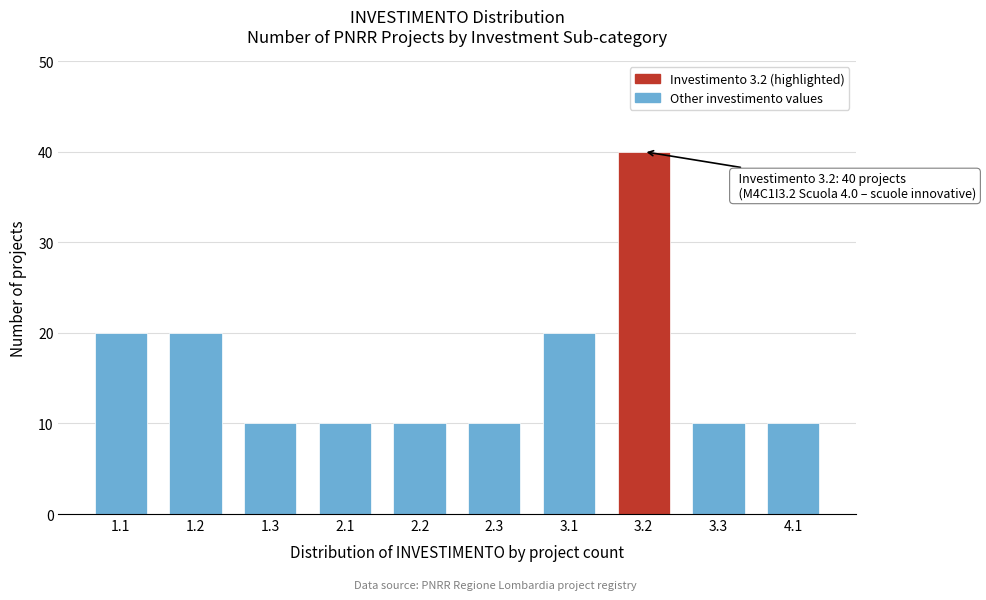

Reading right to left, list all the values displayed in this chart.

10	10	40	20	10	10	10	10	20	20